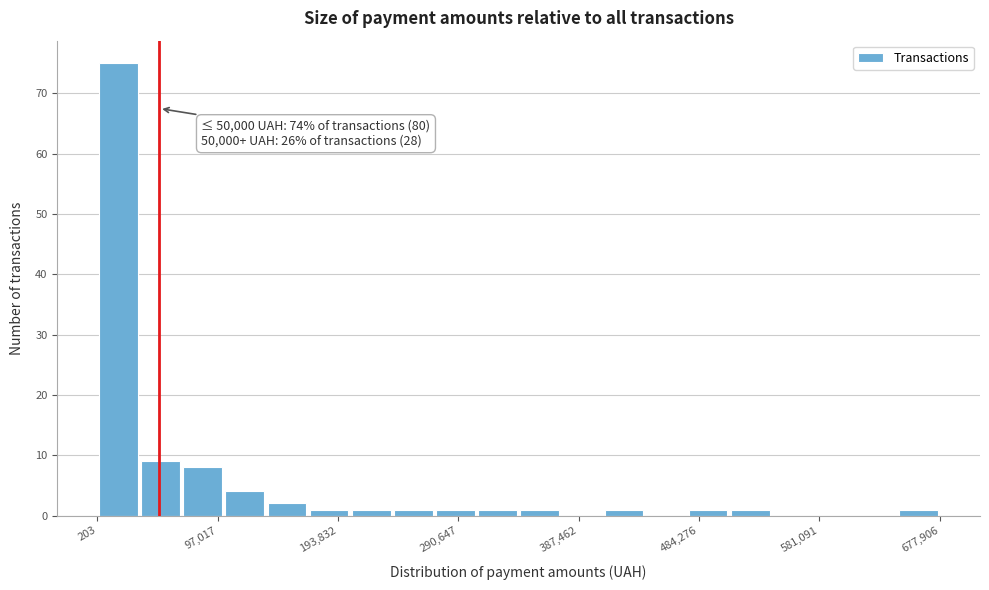

Around what value on the x-axis is the tallest bar? Give the approximate position of its centre, as read against the axis.

20000